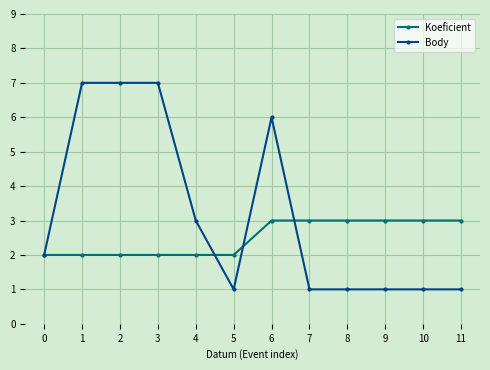

What is the value of the Koeficient point at the 10th from the left?

3